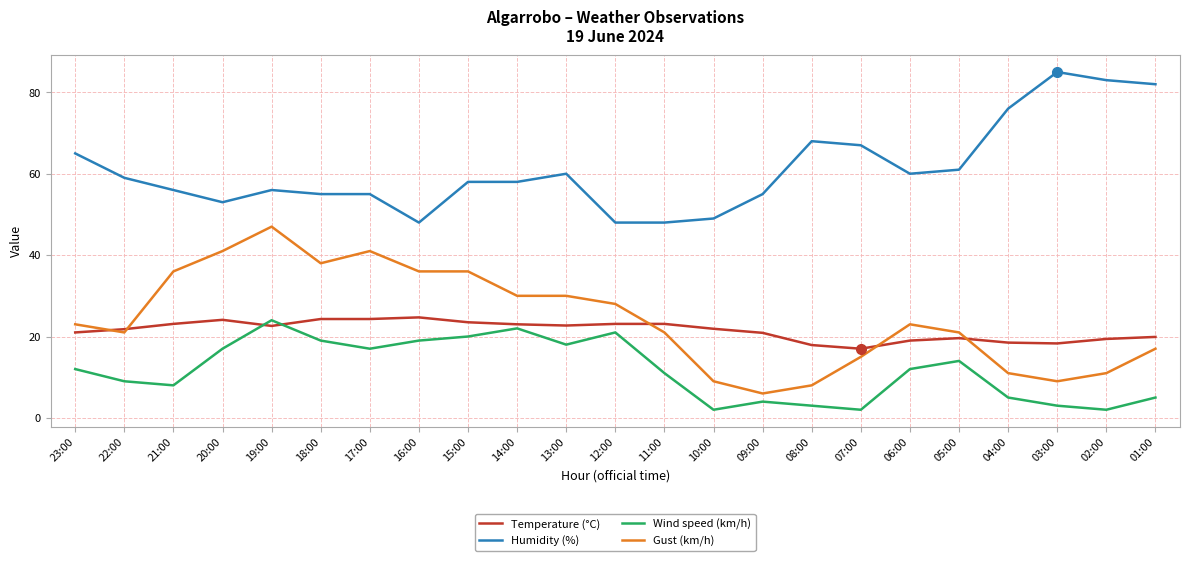

What is the approximate value of Temperature (°C) at 05:00?

19.6